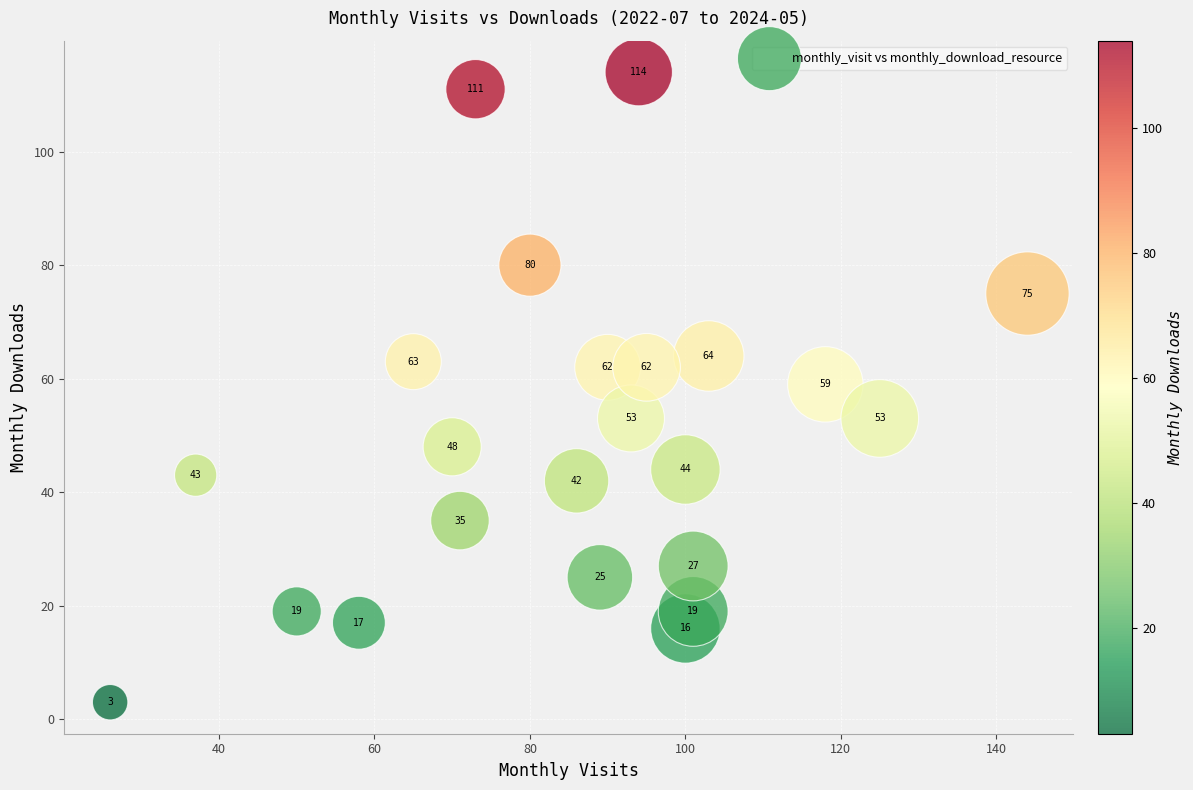

What Y value in the scatter plot is closest to 58?

59